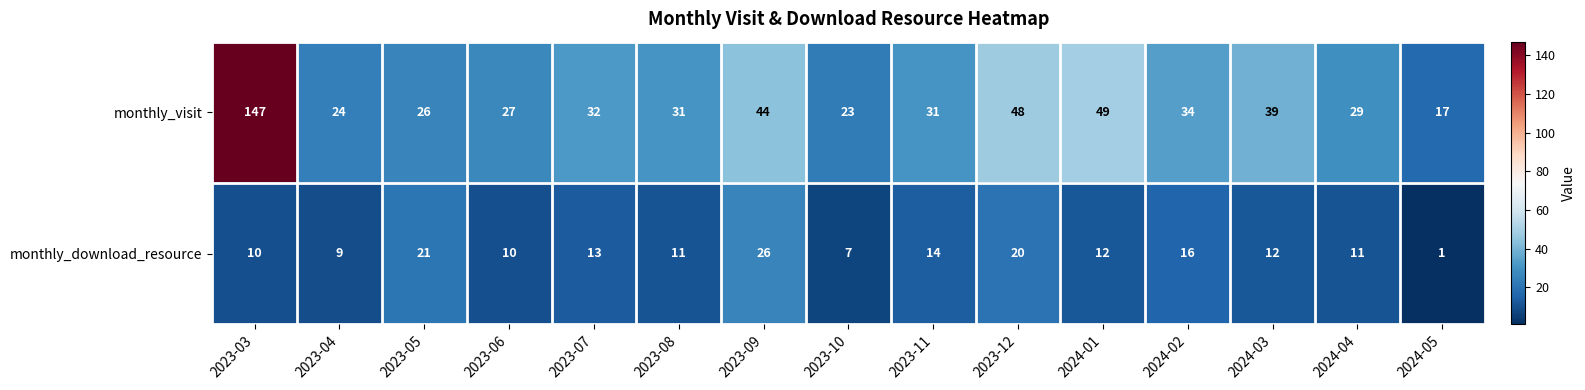

Where does the monthly_visit series first go above 31?

2023-03